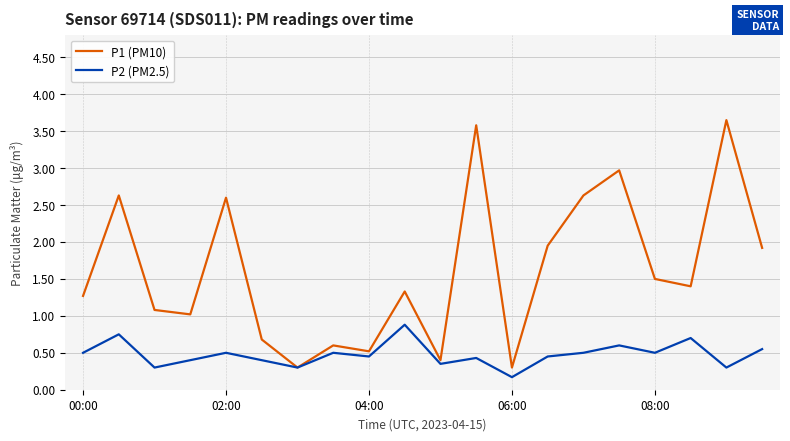

Which series has the widest spread of values?

P1 (PM10)